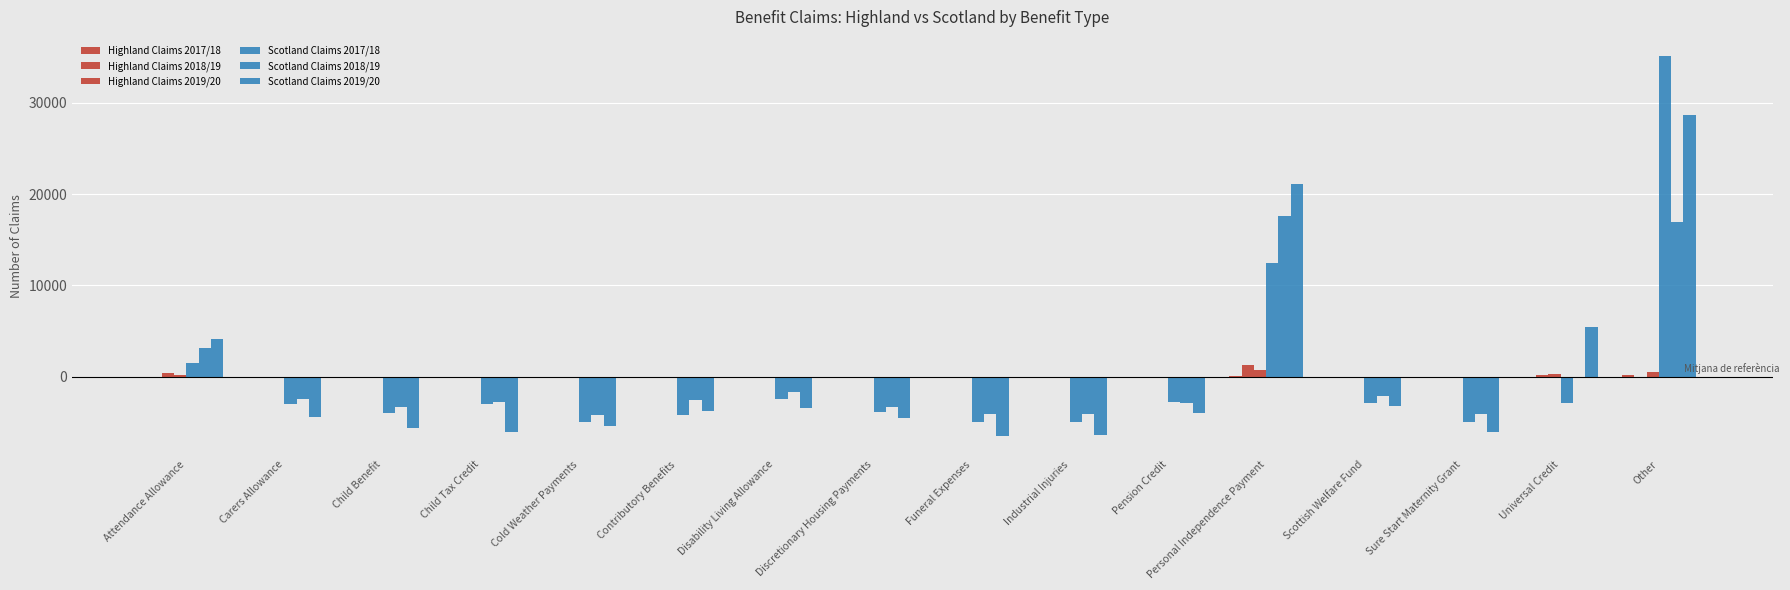

Are the bars grouped side by side (vs. stacked)?

Yes